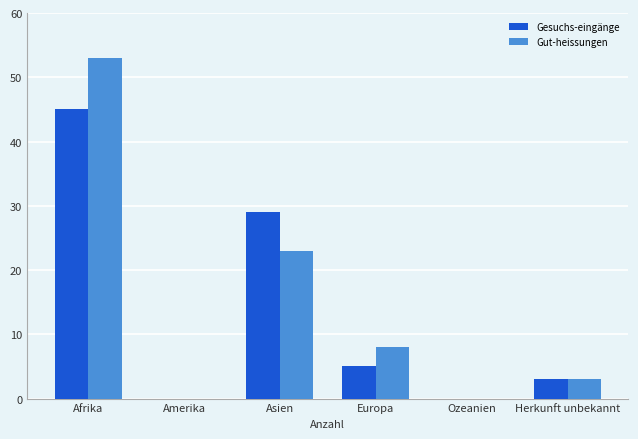

Which series has the largest total across all categories?

Gut-heissungen